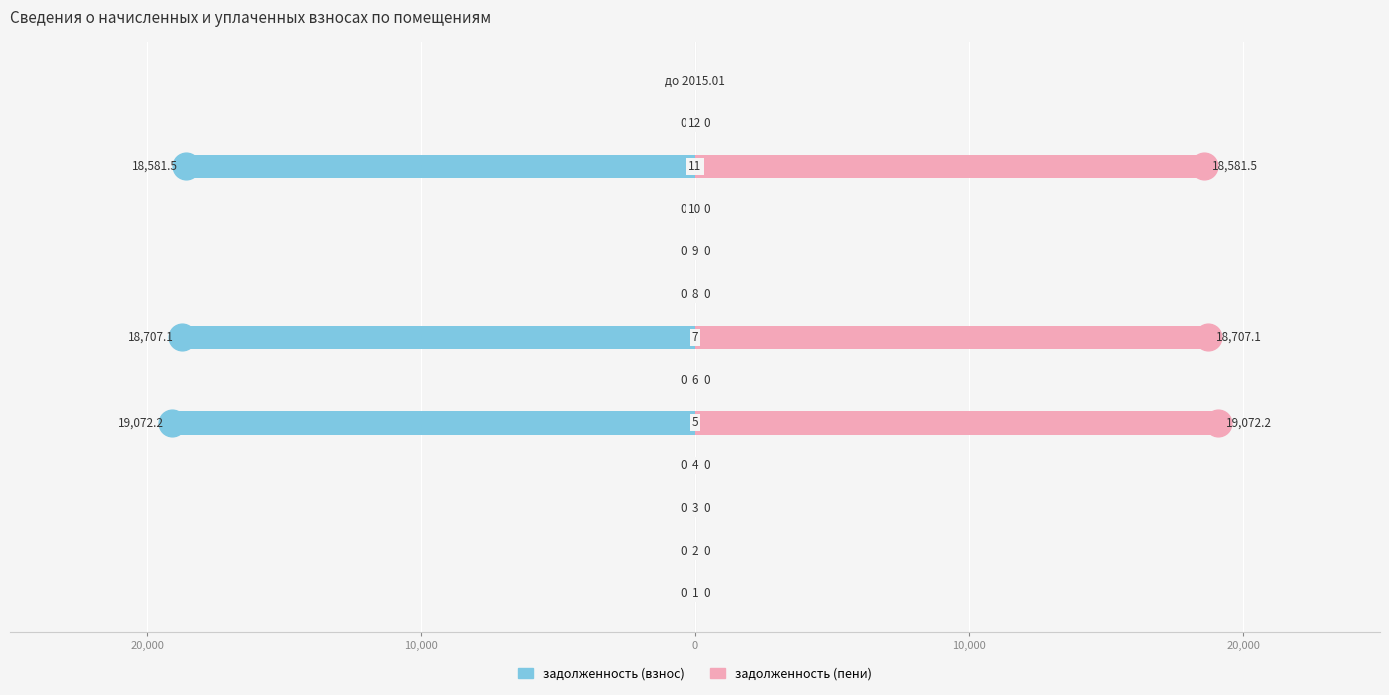

At 8, list the series in order from smallest to largest.

задолженность (взнос), задолженность (пени)